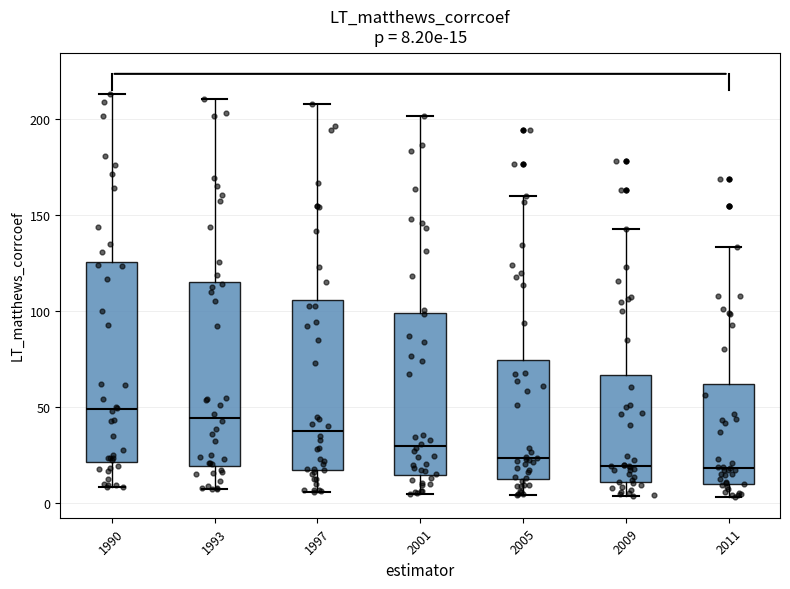

Which box is the tallest, from its lower edge to its upper edge?

1990